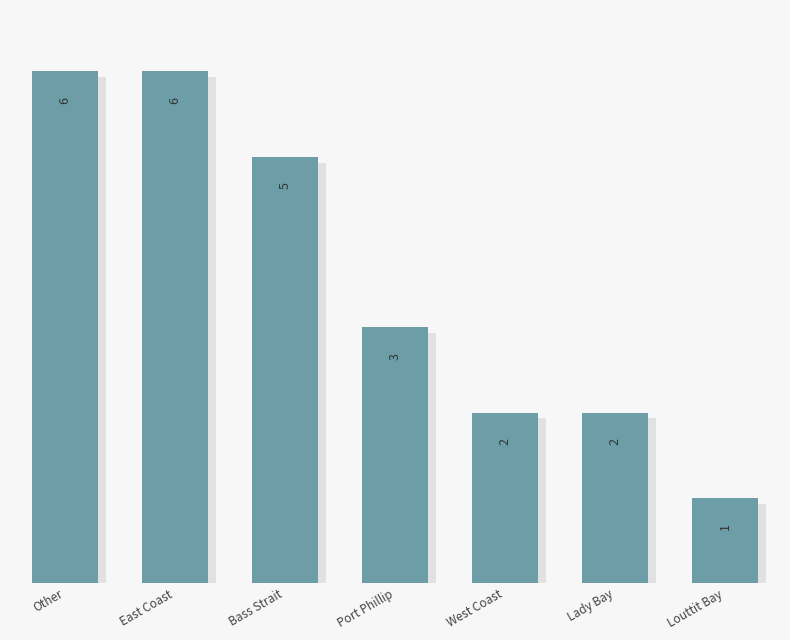

What is the greatest value displayed?

6